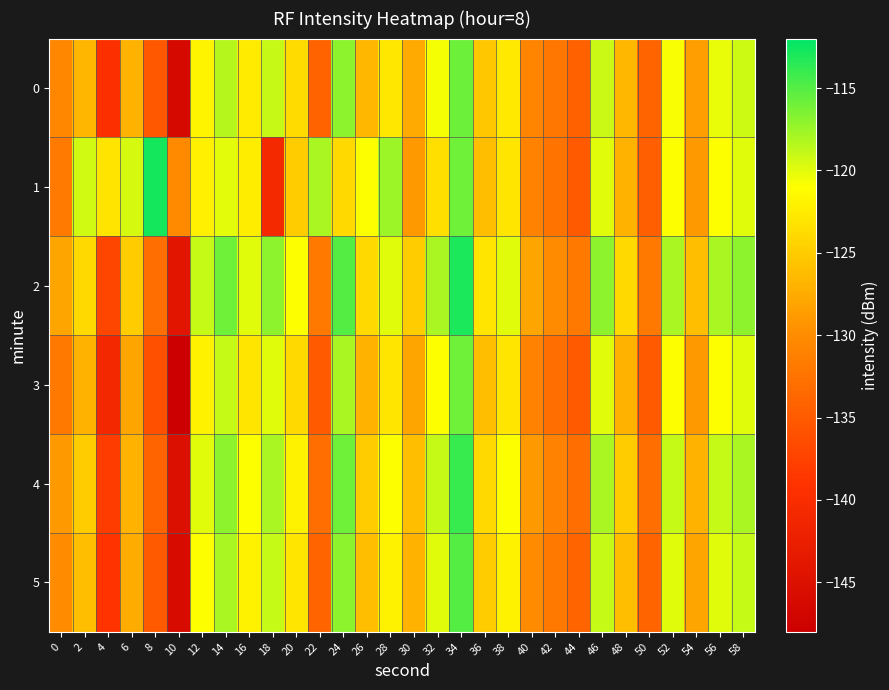

Reading left to right, transcribe all the data shown in this chart.

0: 0=-130.5	2=-126.6	4=-139.6	6=-126.9	8=-135.1	10=-146.2	12=-121.8	14=-118.5	16=-122.5	18=-119.0	20=-123.8	22=-134.1	24=-117.0	26=-126.6	28=-122.9	30=-127.7	32=-120.7	34=-115.9	36=-125.4	38=-122.7	40=-130.8	42=-132.1	44=-134.3	46=-119.1	48=-126.6	50=-134.0	52=-120.8	54=-128.6	56=-120.3	58=-119.3
1: 0=-131.8	2=-119.5	4=-123.1	6=-119.5	8=-112.8	10=-130.2	12=-122.2	14=-120.1	16=-122.4	18=-140.6	20=-125.0	22=-118.0	24=-124.0	26=-121.0	28=-117.5	30=-129.0	32=-123.5	34=-116.0	36=-126.0	38=-123.0	40=-131.0	42=-132.5	44=-135.0	46=-120.0	48=-127.0	50=-134.5	52=-121.0	54=-129.0	56=-121.0	58=-120.0
2: 0=-128.0	2=-124.0	4=-137.0	6=-125.0	8=-133.0	10=-144.0	12=-119.0	14=-116.0	16=-120.0	18=-117.0	20=-121.0	22=-132.0	24=-115.0	26=-124.0	28=-120.0	30=-125.0	32=-118.0	34=-113.0	36=-123.0	38=-120.0	40=-128.0	42=-130.0	44=-132.0	46=-117.0	48=-124.0	50=-132.0	52=-118.0	54=-126.0	56=-118.0	58=-117.0
3: 0=-132.0	2=-127.0	4=-141.0	6=-128.0	8=-136.0	10=-148.0	12=-122.0	14=-119.0	16=-123.0	18=-120.0	20=-124.0	22=-135.0	24=-118.0	26=-127.0	28=-123.0	30=-128.0	32=-121.0	34=-116.0	36=-126.0	38=-123.0	40=-131.0	42=-133.0	44=-135.0	46=-120.0	48=-127.0	50=-135.0	52=-121.0	54=-129.0	56=-121.0	58=-120.0
4: 0=-129.0	2=-125.0	4=-138.0	6=-127.0	8=-134.0	10=-145.0	12=-120.0	14=-117.0	16=-121.0	18=-118.0	20=-122.0	22=-133.0	24=-116.0	26=-125.0	28=-121.0	30=-126.0	32=-119.0	34=-114.0	36=-124.0	38=-121.0	40=-129.0	42=-131.0	44=-133.0	46=-118.0	48=-125.0	50=-133.0	52=-119.0	54=-127.0	56=-119.0	58=-118.0
5: 0=-130.0	2=-126.0	4=-139.0	6=-127.5	8=-135.0	10=-146.0	12=-121.0	14=-118.0	16=-122.0	18=-119.0	20=-123.0	22=-134.0	24=-117.0	26=-126.0	28=-122.0	30=-127.0	32=-120.0	34=-115.0	36=-125.0	38=-122.0	40=-130.0	42=-132.0	44=-134.0	46=-119.0	48=-126.0	50=-134.0	52=-120.0	54=-128.0	56=-120.0	58=-119.0